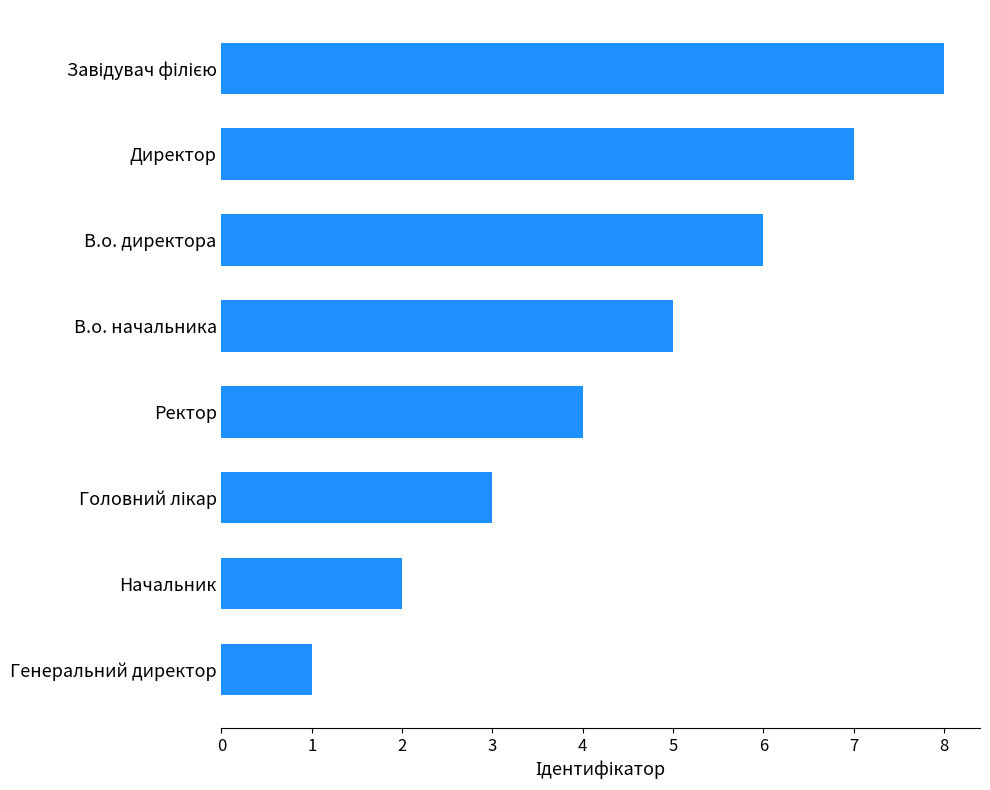

The value at Генеральний директор is 1. True or false?

True